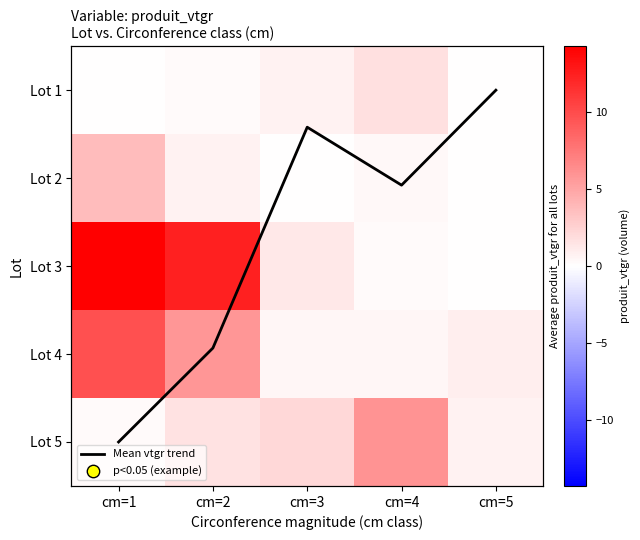

What is the difference between the Mean vtgr trend values at cm=4 and cm=3?

0.7